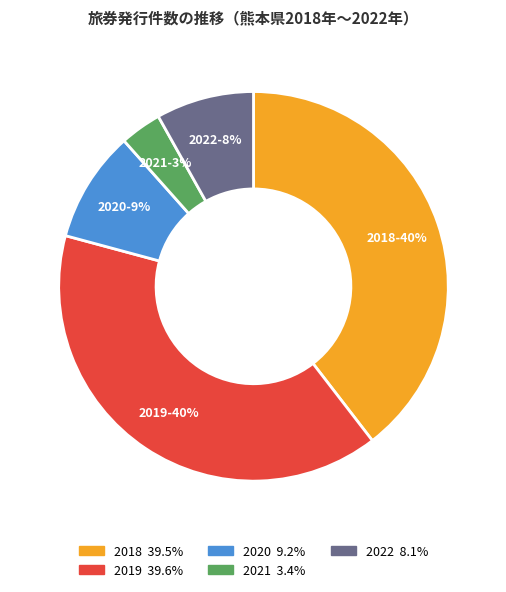

To the nearest percent, what portion does 2020 represent?

9%